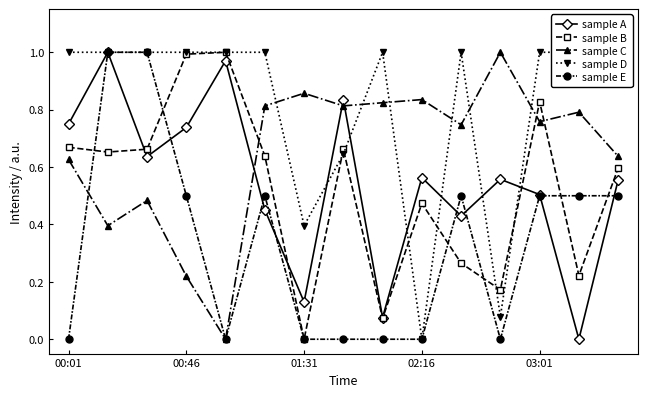

How many times do sample B and sample C cross each other?

3